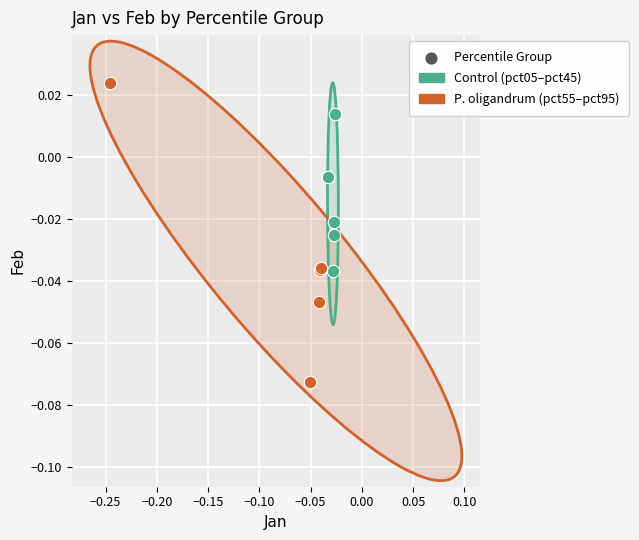

Which series contains the lowest Y value?

P. oligandrum (pct55–pct95)